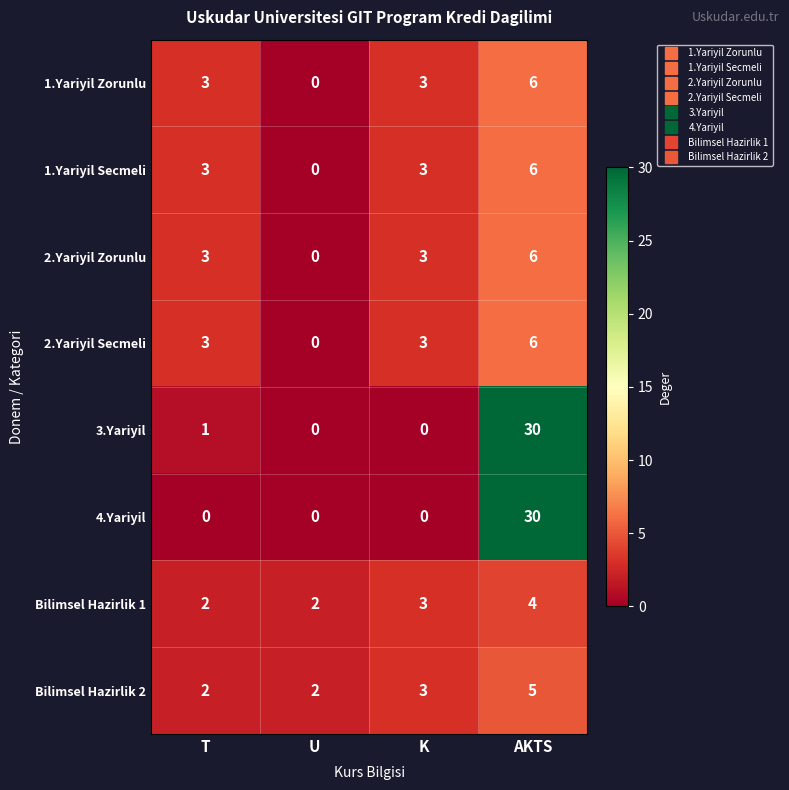

What is the total value across all series at U?

4